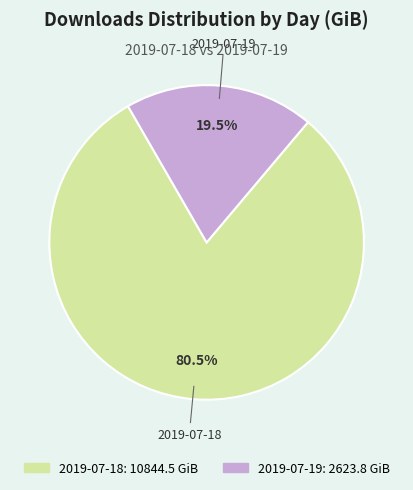

Which category has the smallest portion of the pie?

2019-07-19